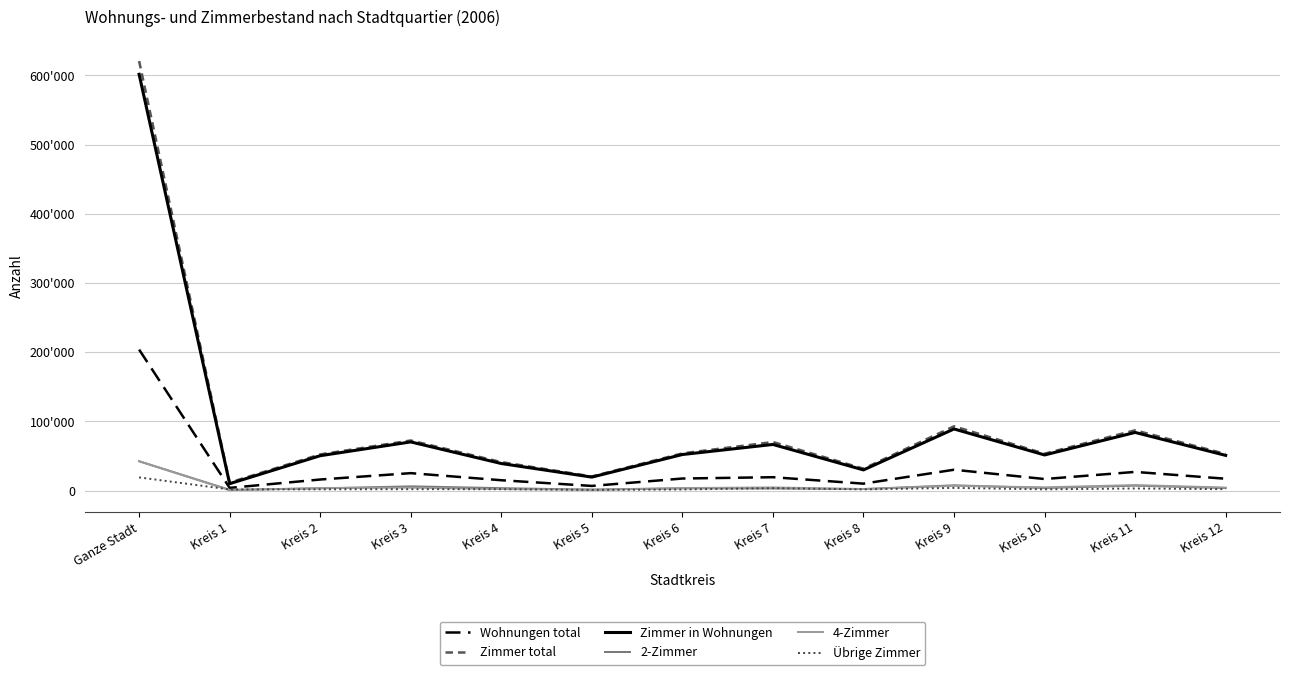

Rank the categories by Übrige Zimmer value from lowest to highest.

Kreis 5, Kreis 1, Kreis 6, Kreis 8, Kreis 10, Kreis 2, Kreis 4, Kreis 12, Kreis 3, Kreis 11, Kreis 7, Kreis 9, Ganze Stadt